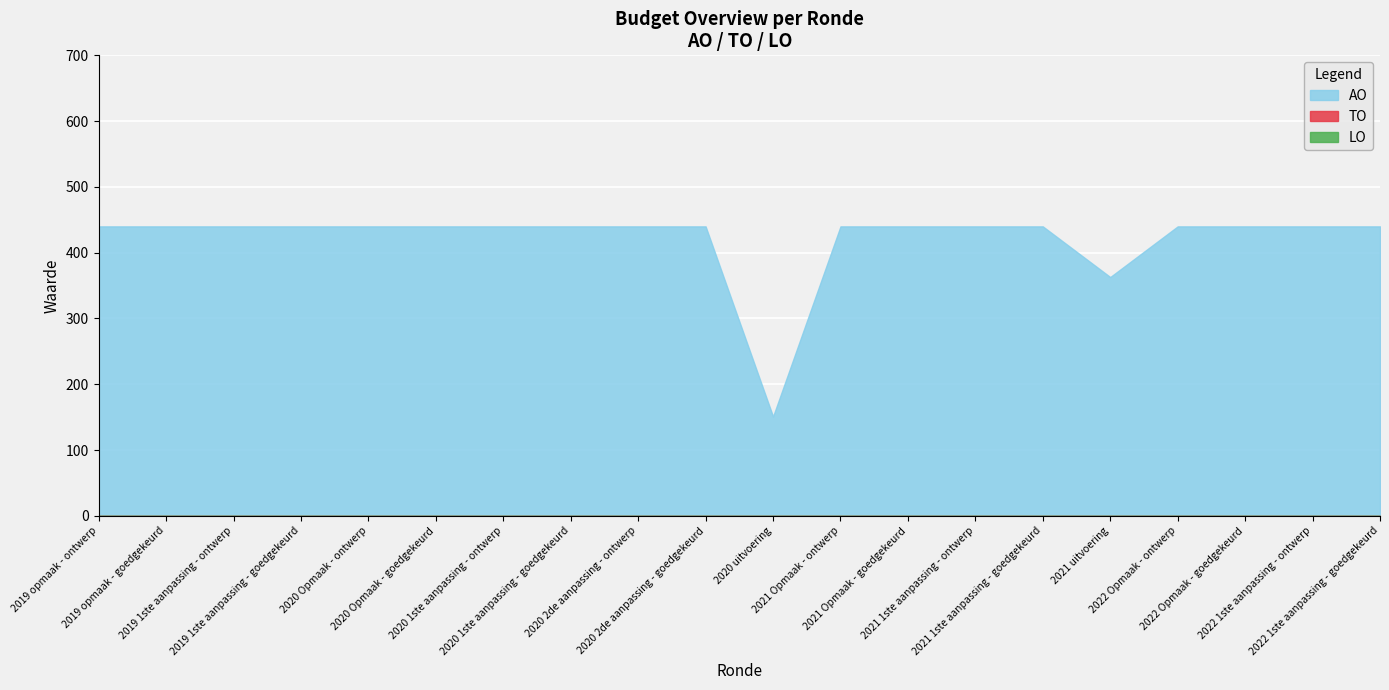

What is the difference between the highest and lowest values at 2021 uitvoering?

363